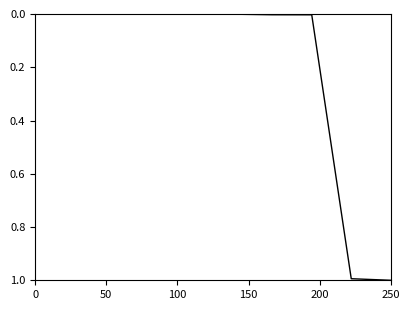

What is the difference between the maximum and minimum values?

1.0